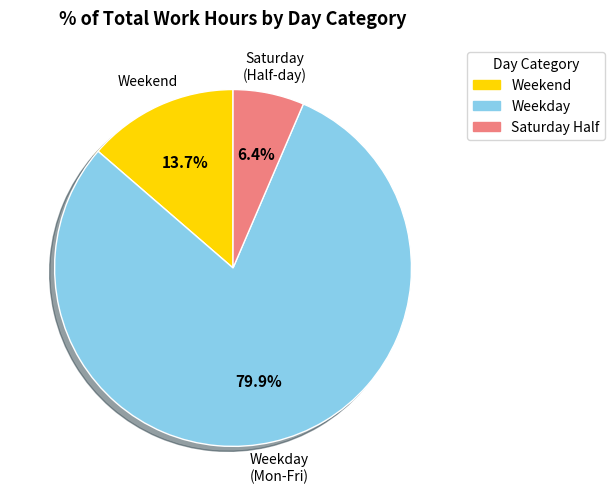

Is there a majority slice in this chart?

Yes